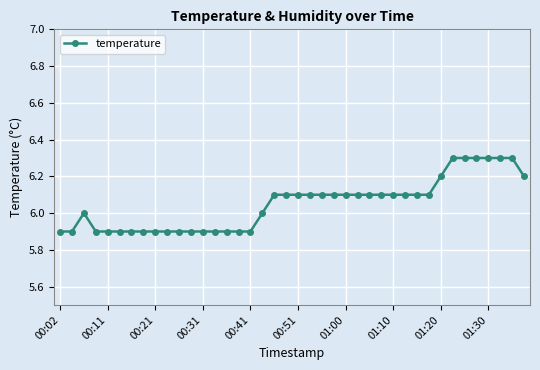

What is the value of the 37th point from the left?

6.3